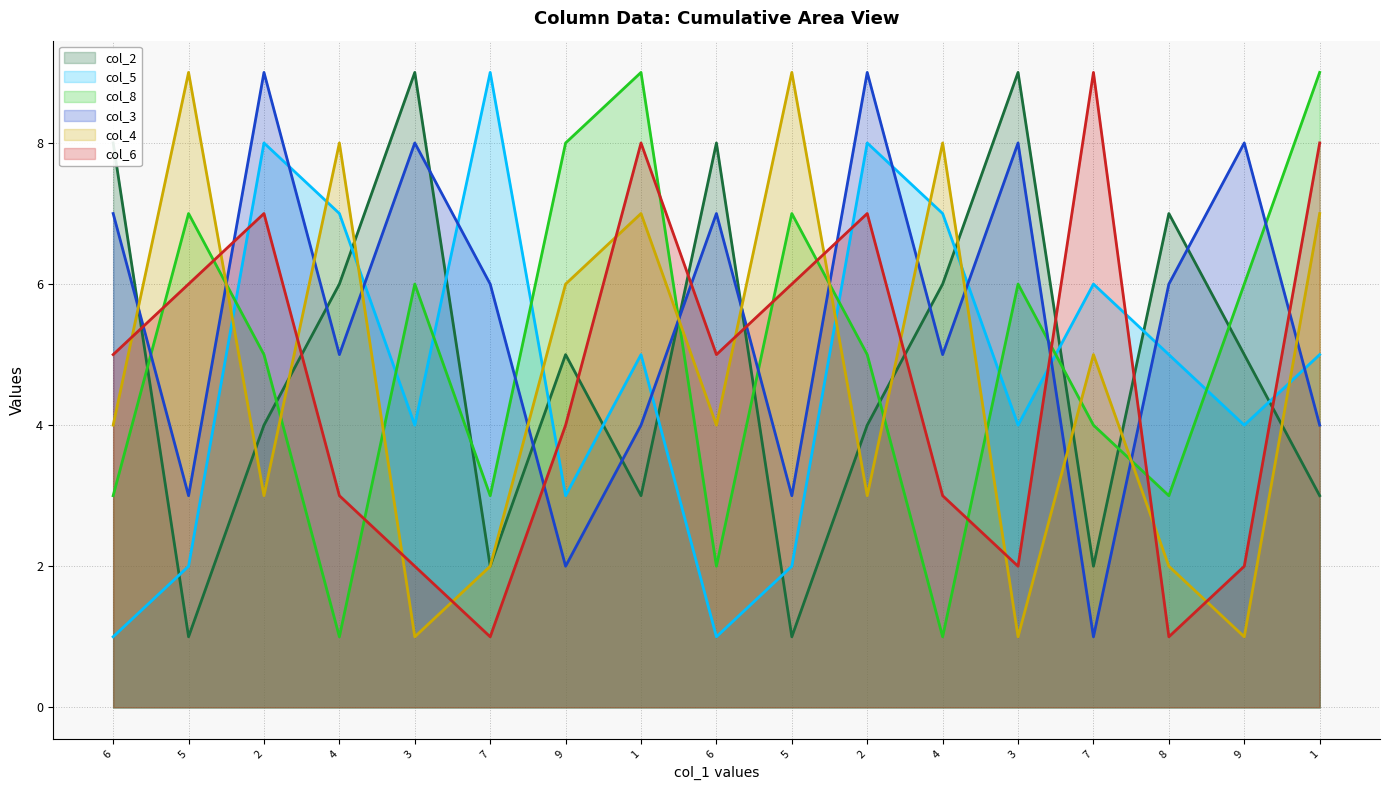

At which category is the sum across all series the highest?

2